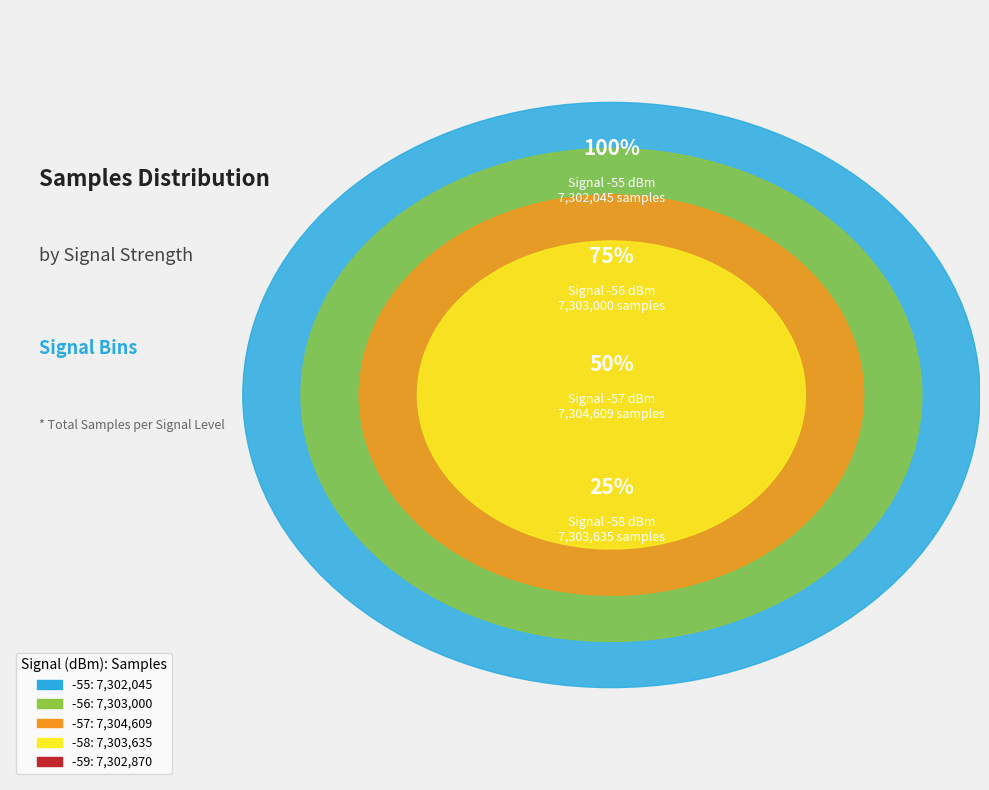

The Signal_-59 slice represents 11% of the pie. True or false?

False